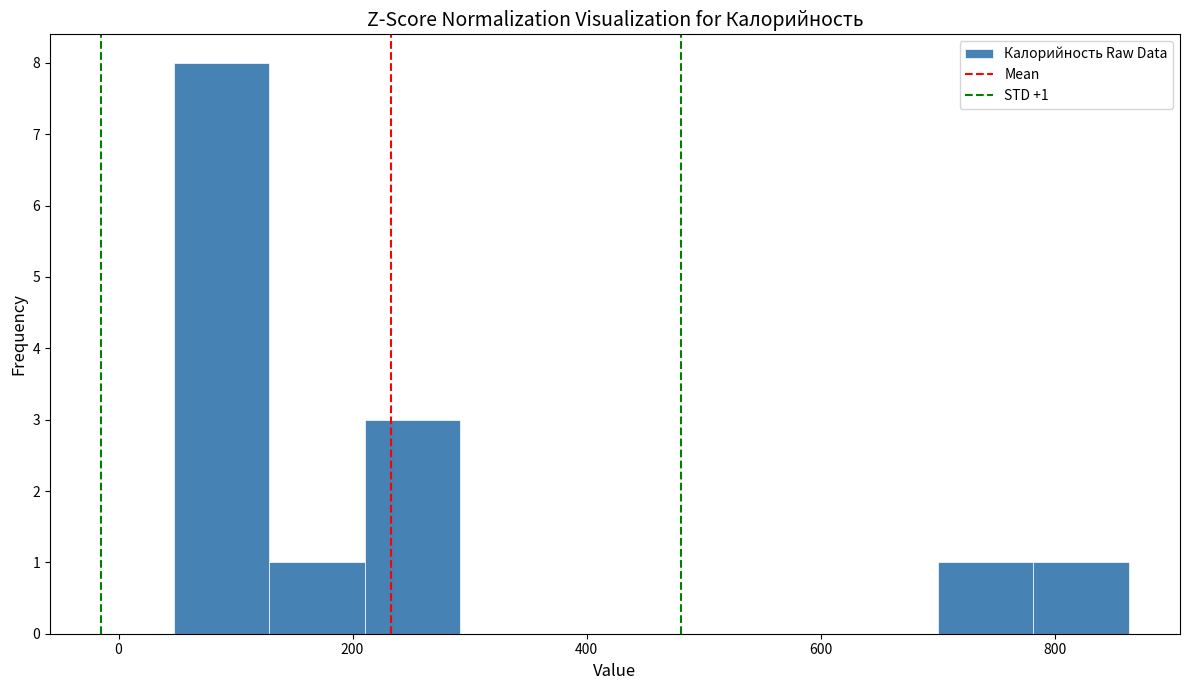

Which range on the x-axis has the tallest bar?

40 to 120